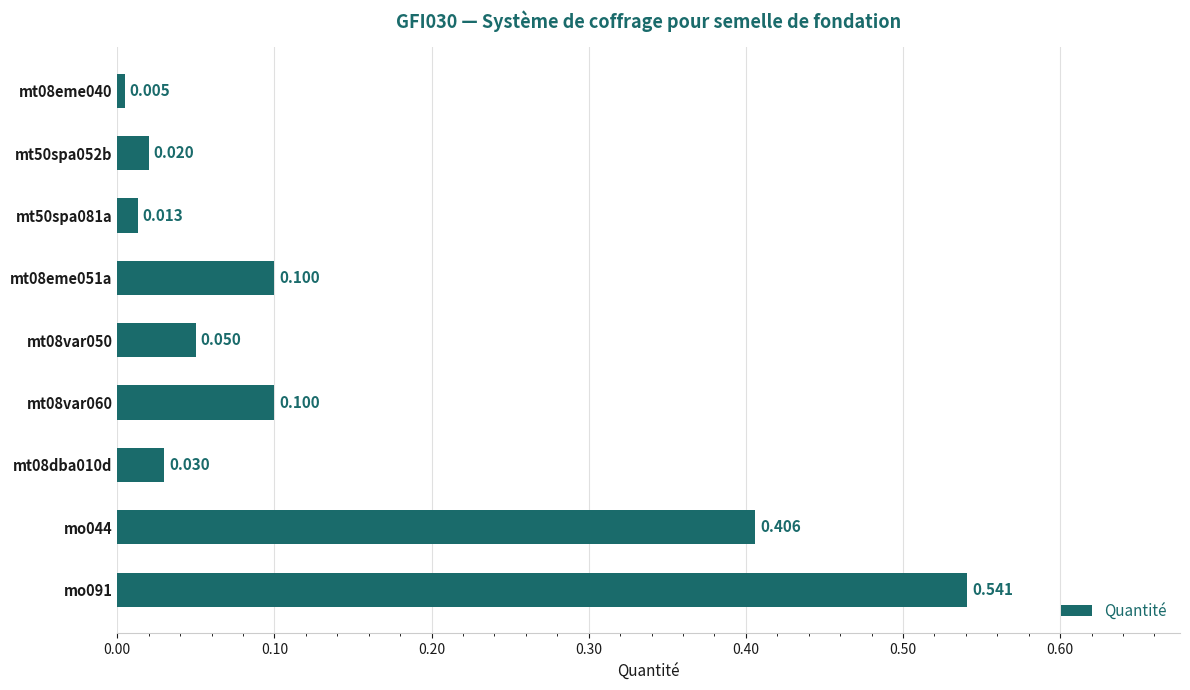

What is the sum of all values?

1.3